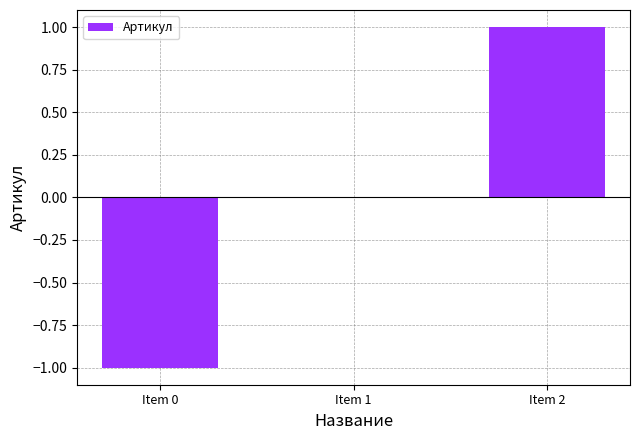

Between Item 2 and Item 1, which is larger?

Item 2